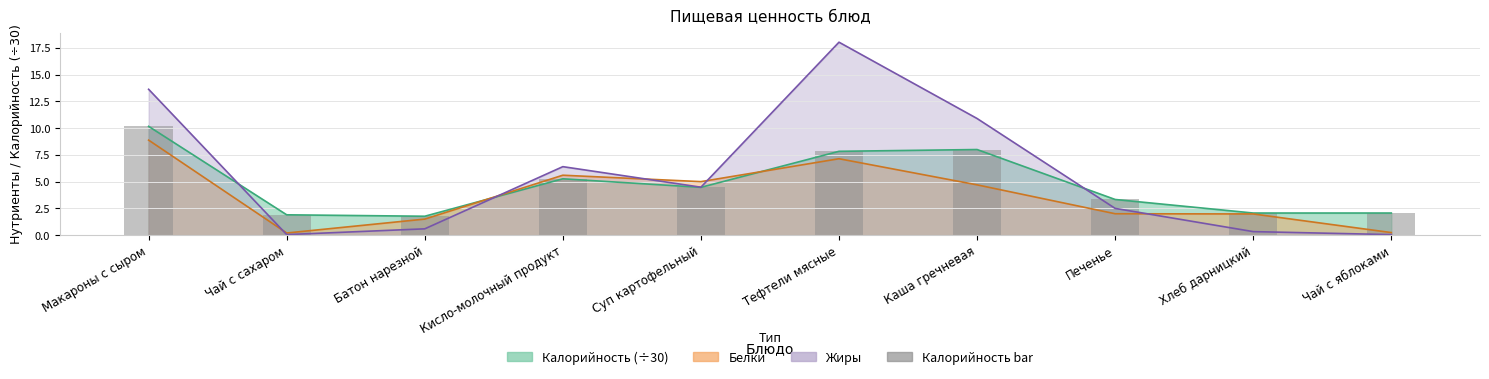

Reading right to left, extract all data points from this chart.

2.1	2.1	3.3	8.0	7.8	4.5	5.3	1.8	1.9	10.2